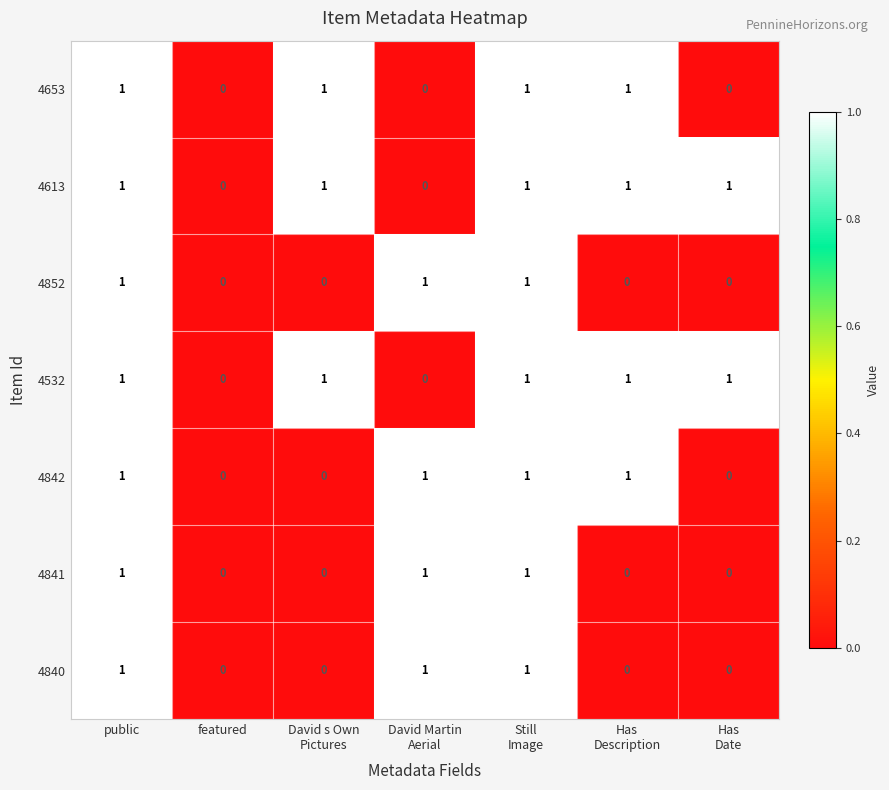

What is the sum of all 4841 values?

3